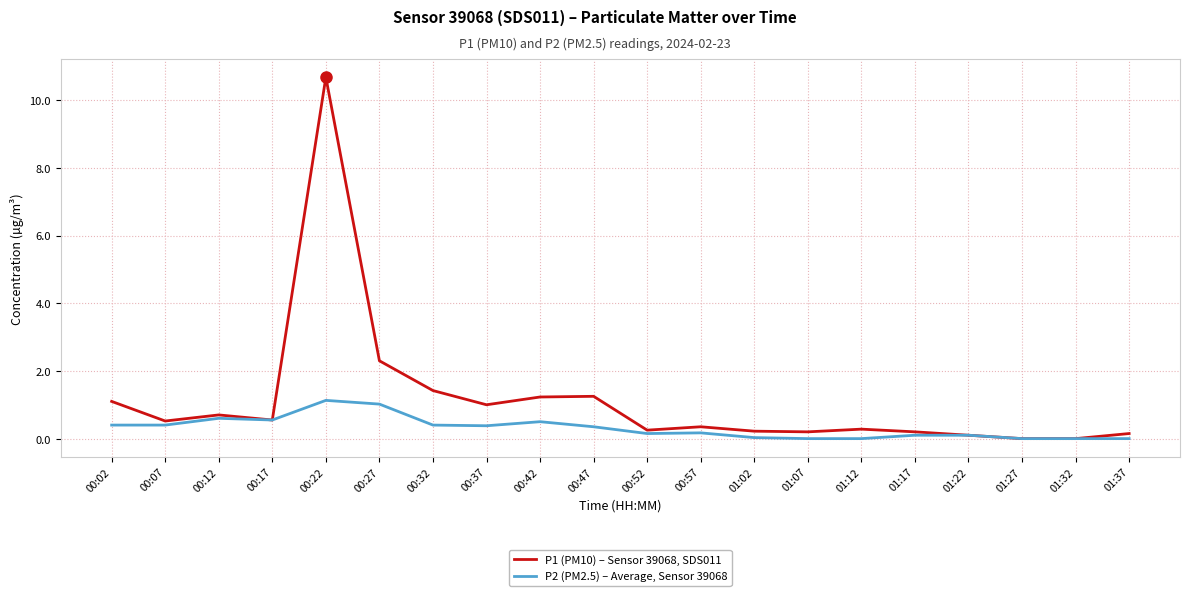

What is the spread (max minus min) of values at 00:37?

0.6